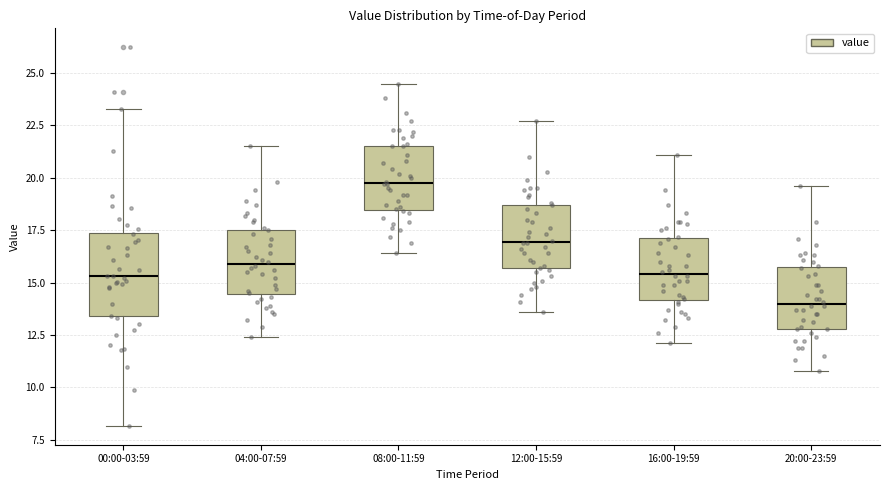

Which box's median line is the lowest?

20:00-23:59